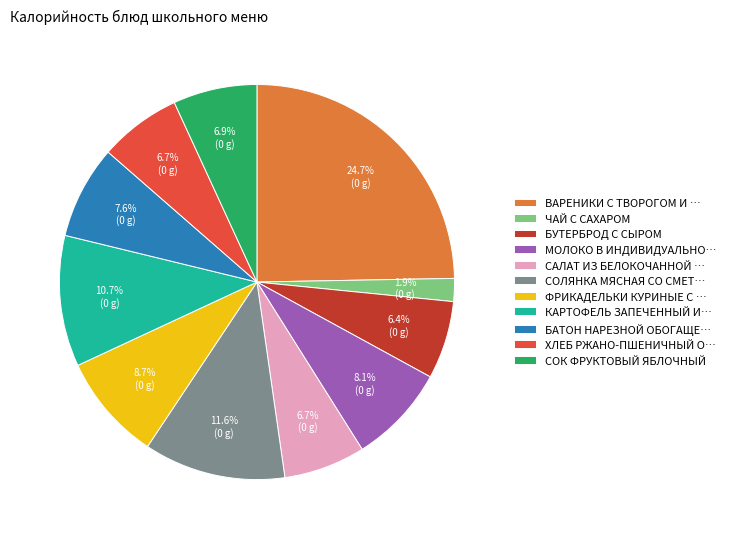

Does СОК ФРУКТОВЫЙ ЯБЛОЧНЫЙ represent more than half of the total?

No